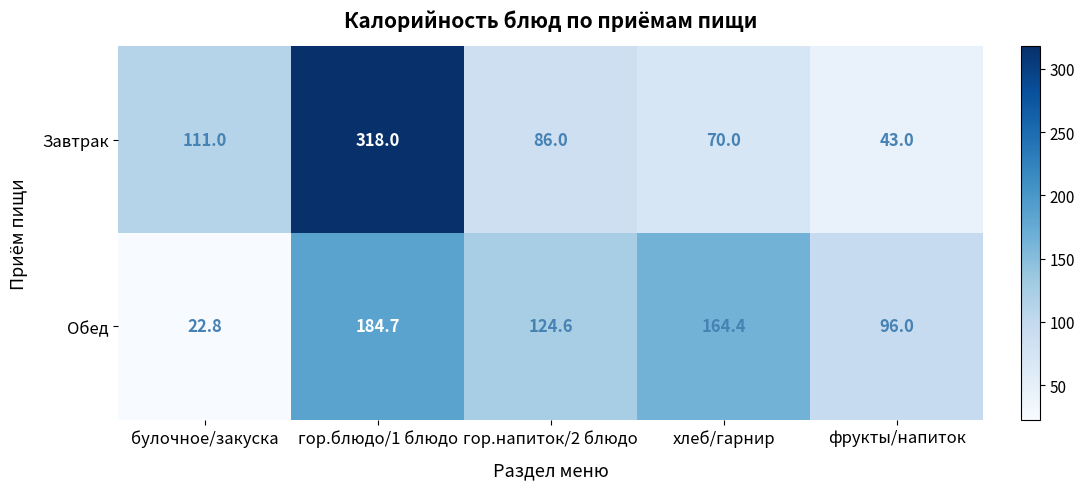

At how many categories does at least one series exceed 86?

5